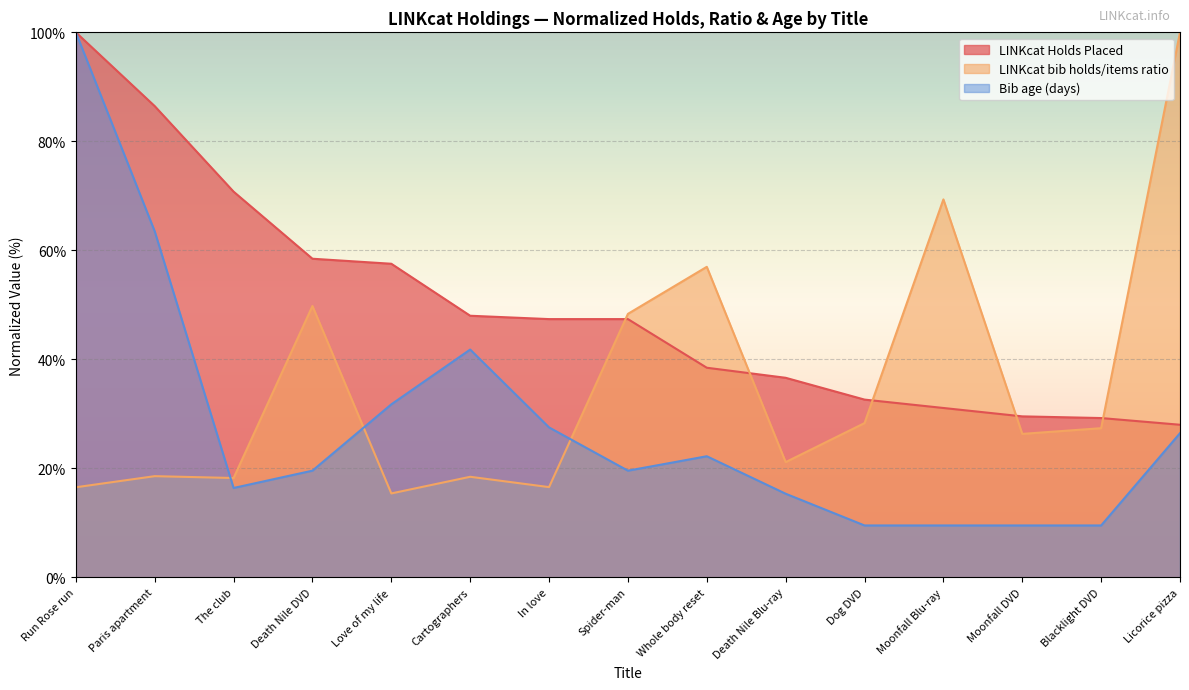

Does the chart display data point markers on the line(s)?

No